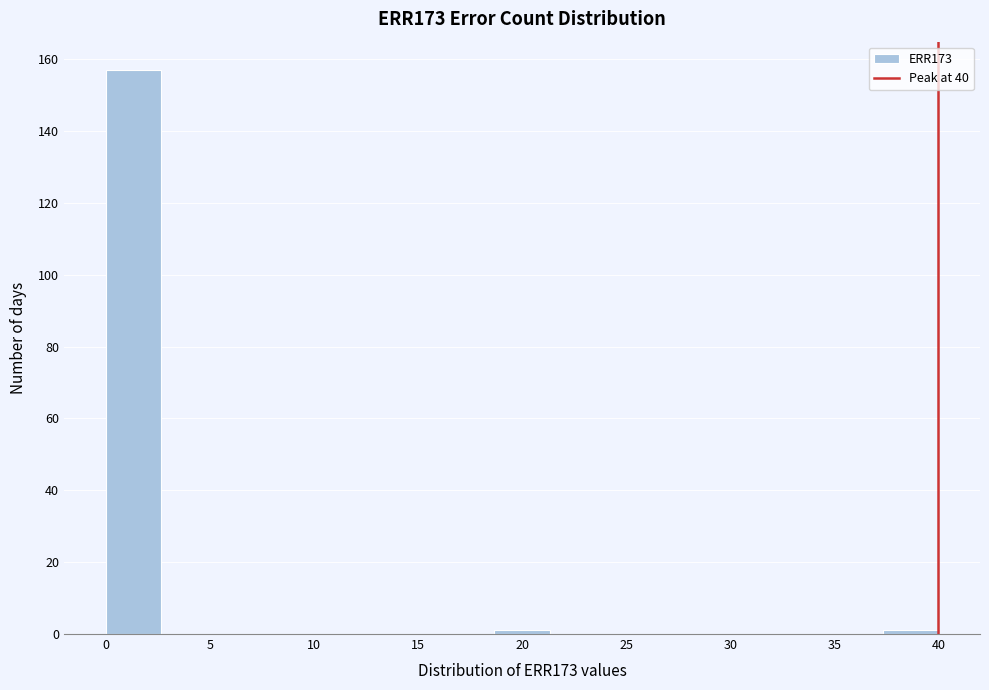

Reading left to right, list every bar in this chart as the range it spans on the x-axis followed by its height. Neither the bar edges nor the heights are printed on the chart, so give them approximately, as read against the axes.

0.0 to 2.5: 158
2.5 to 5.5: 0
5.5 to 8.0: 0
8.0 to 10.5: 0
10.5 to 13.5: 0
13.5 to 16.0: 0
16.0 to 18.5: 0
18.5 to 21.5: under 2
21.5 to 24.0: 0
24.0 to 26.5: 0
26.5 to 29.5: 0
29.5 to 32.0: 0
32.0 to 34.5: 0
34.5 to 37.5: 0
37.5 to 40.0: under 2